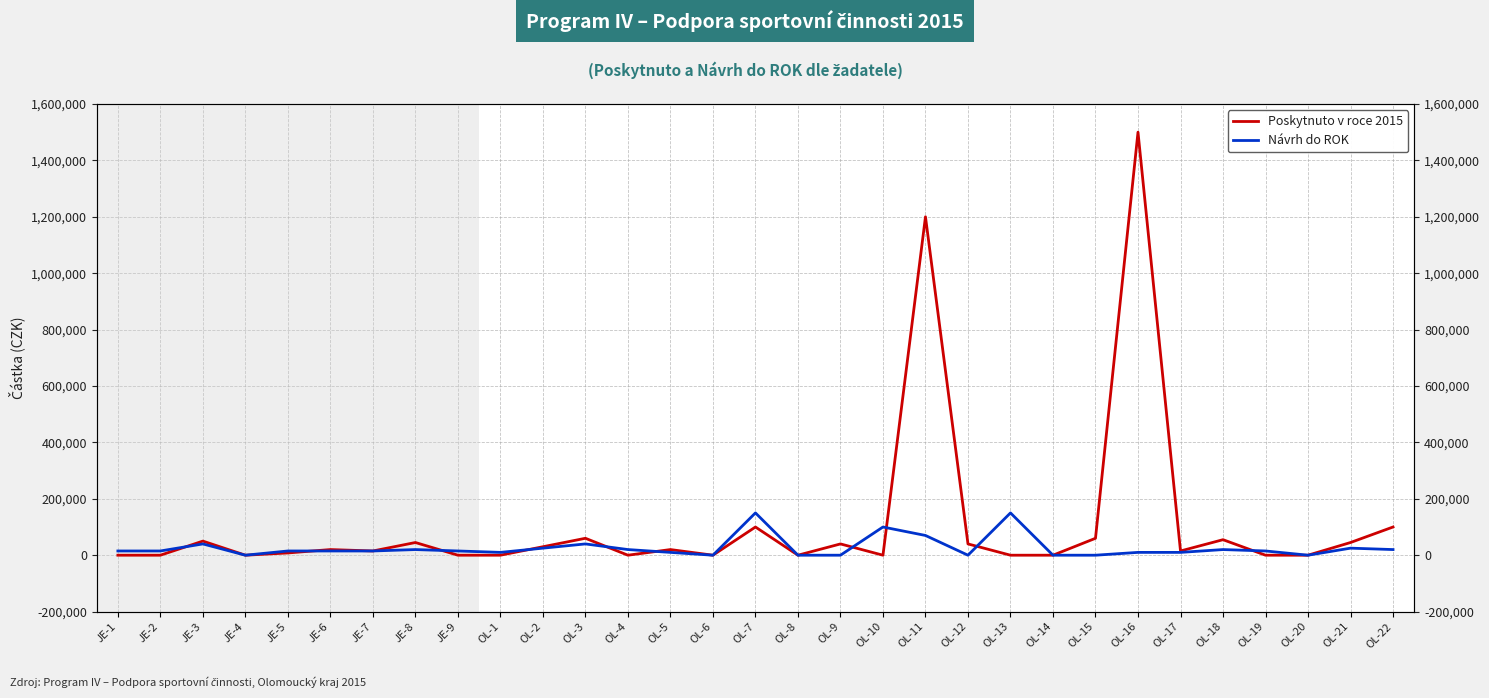

Which series has the widest spread of values?

Poskytnuto v roce 2015